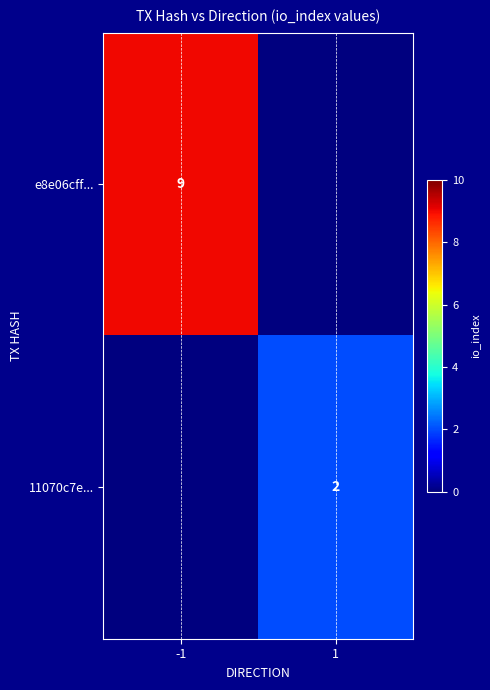

Is it true that e8e06cff... equals 9 at -1?

True